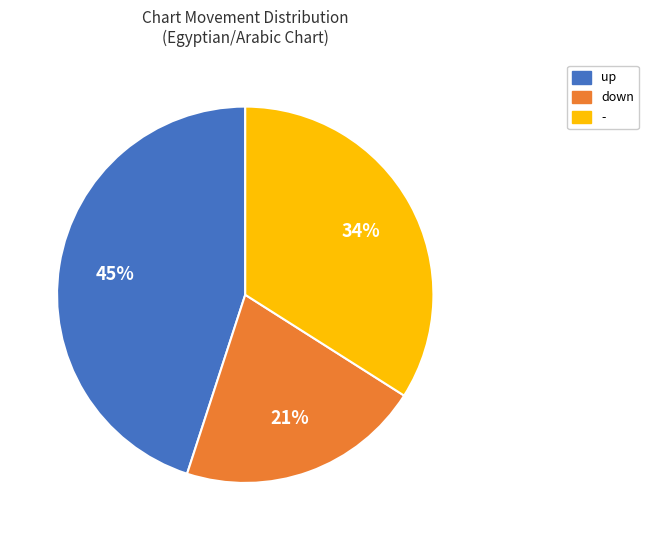

True or false: - accounts for 46% of the total.

False